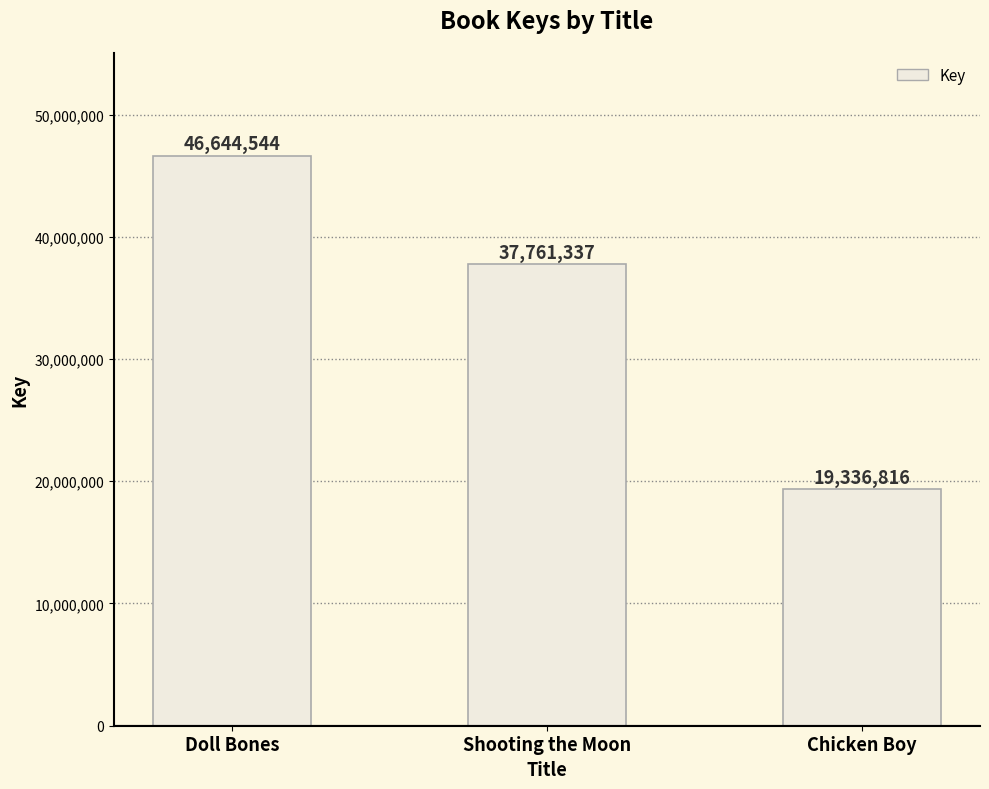

Does the chart contain any negative values?

No